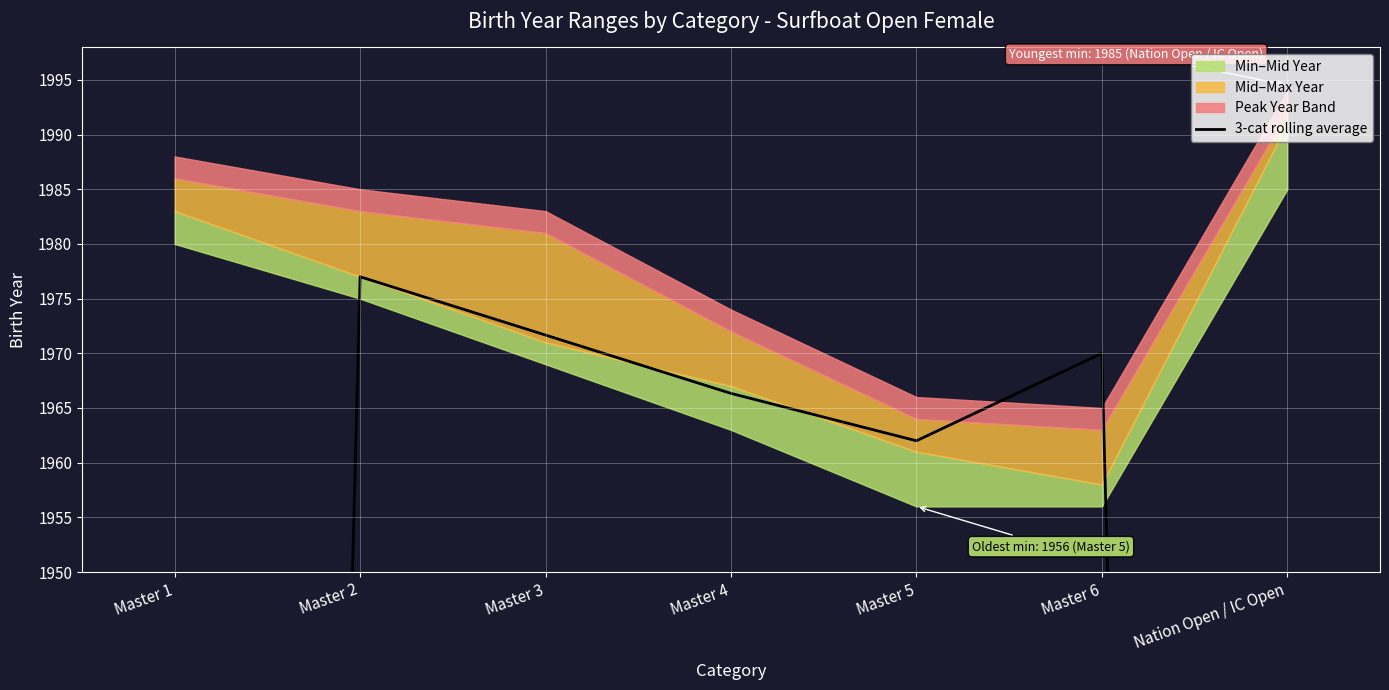

At which category does the data reach its first local peak?

Master 2